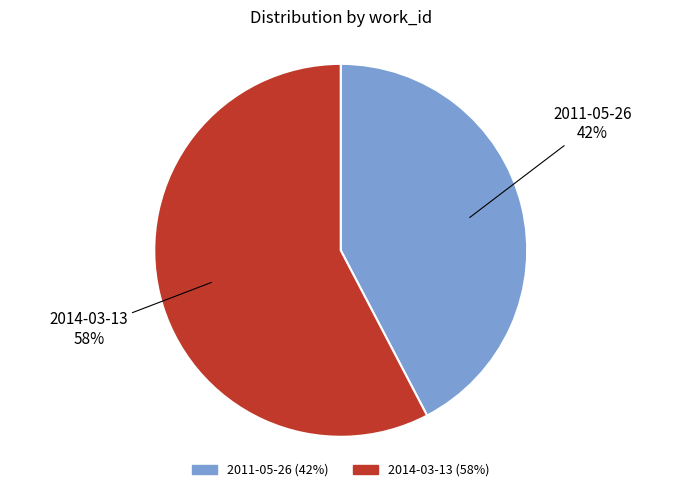

Combined, do 2014-03-13 and 2011-05-26 account for over 50%?

Yes